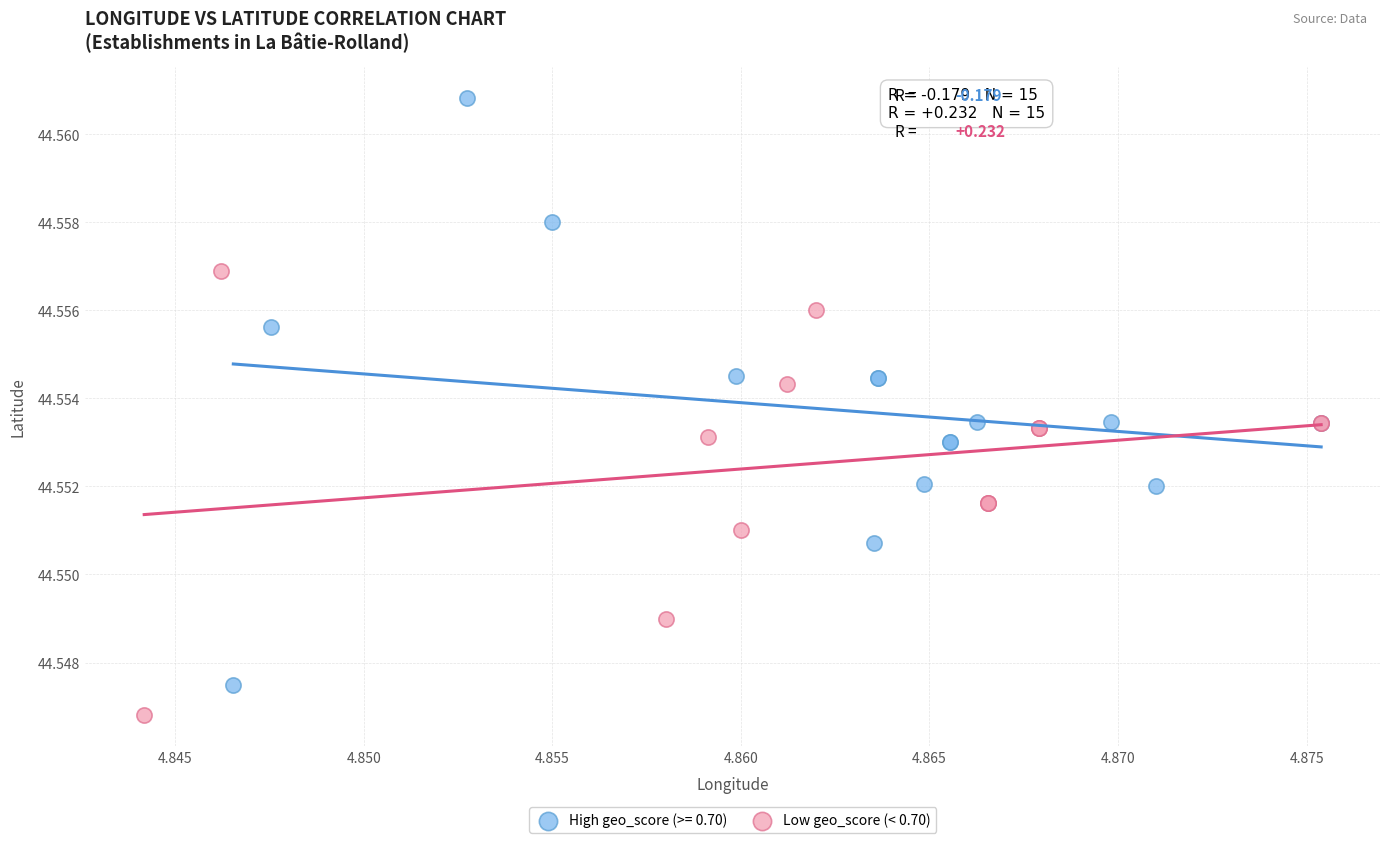

Which series contains the highest Y value?

High geo_score (>= 0.70)